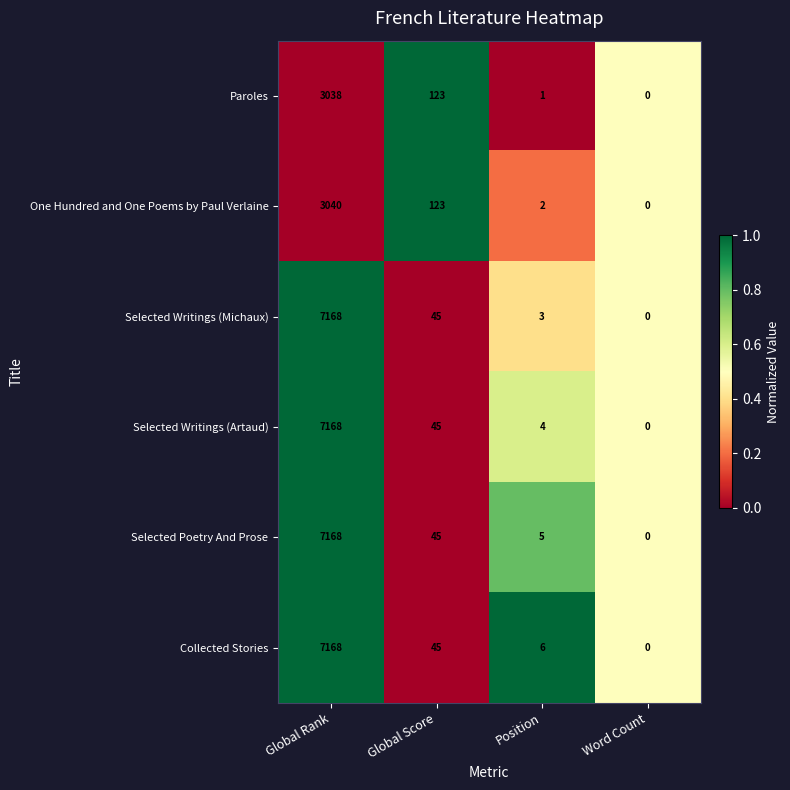

Reading right to left, extract all data points from this chart.

Paroles: Word Count=0	Position=1	Global Score=123	Global Rank=3038
One Hundred and One Poems by Paul Verlaine: Word Count=0	Position=2	Global Score=123	Global Rank=3040
Selected Writings (Michaux): Word Count=0	Position=3	Global Score=45	Global Rank=7168
Selected Writings (Artaud): Word Count=0	Position=4	Global Score=45	Global Rank=7168
Selected Poetry And Prose: Word Count=0	Position=5	Global Score=45	Global Rank=7168
Collected Stories: Word Count=0	Position=6	Global Score=45	Global Rank=7168